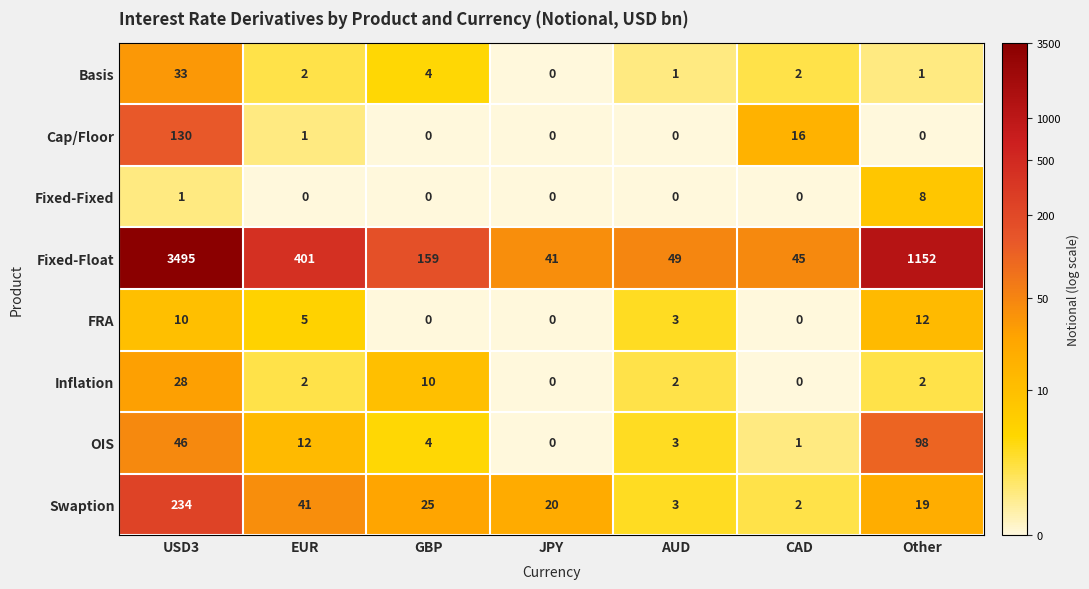

Between USD3 and CAD, which series saw the biggest shift?

Fixed-Float